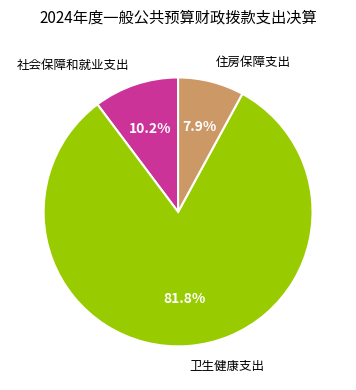

Does any single category account for the majority?

Yes